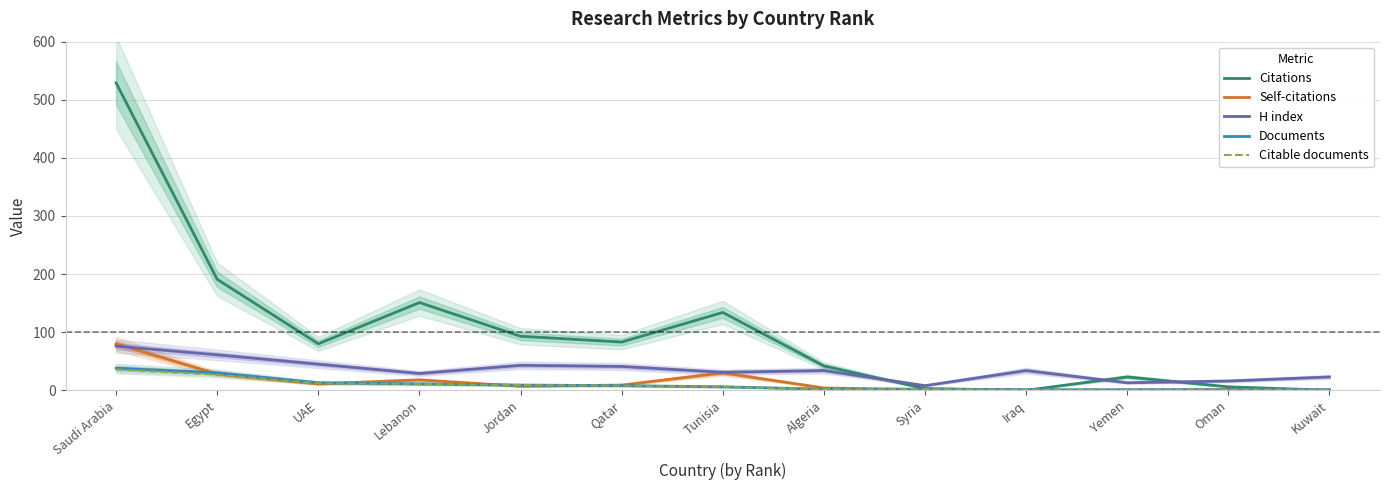

True or false: Citable documents has more than 1 interior local peaks.

False